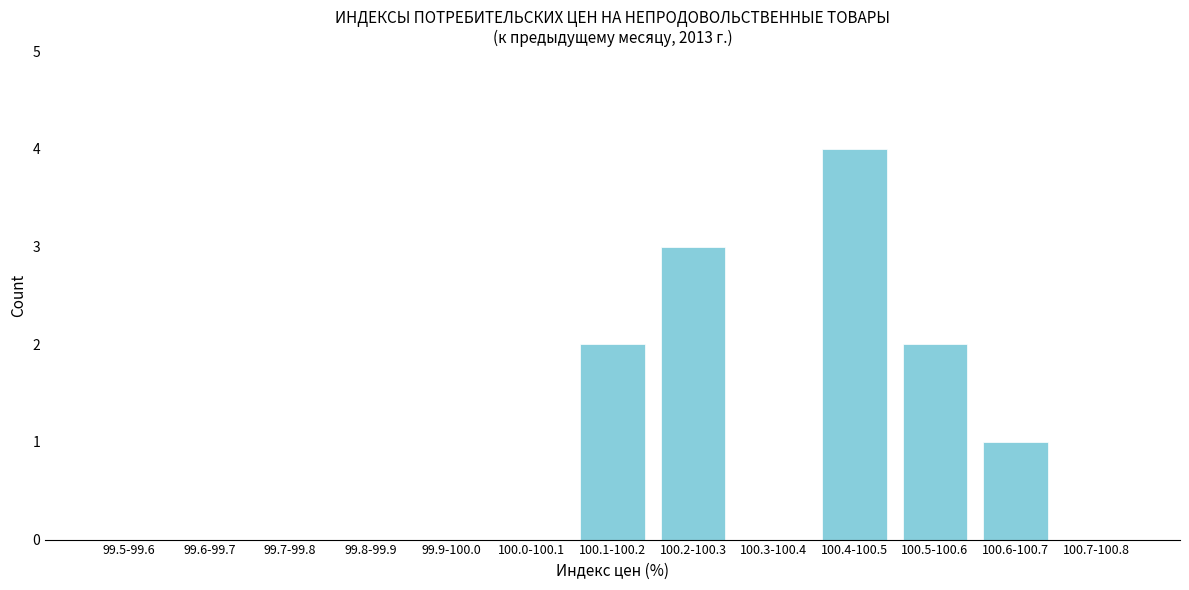

Reading left to right, extract all data points from this chart.

99.5-99.6=0	99.6-99.7=0	99.7-99.8=0	99.8-99.9=0	99.9-100.0=0	100.0-100.1=0	100.1-100.2=2	100.2-100.3=3	100.3-100.4=0	100.4-100.5=4	100.5-100.6=2	100.6-100.7=1	100.7-100.8=0